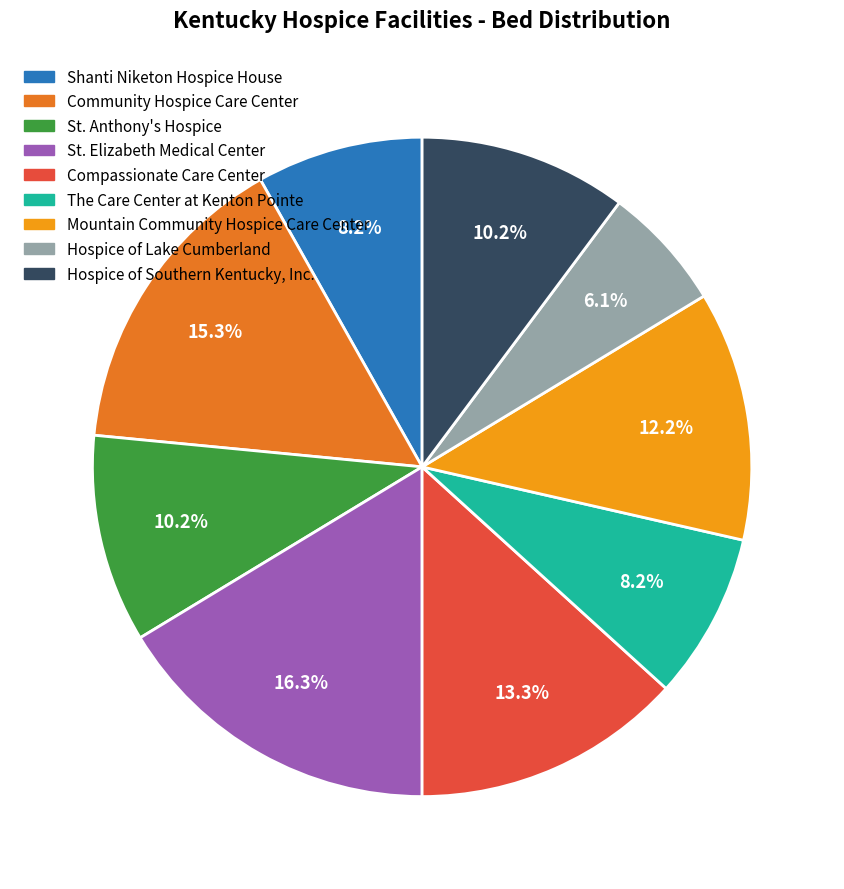

Is Hospice of Lake Cumberland the majority of the pie?

No